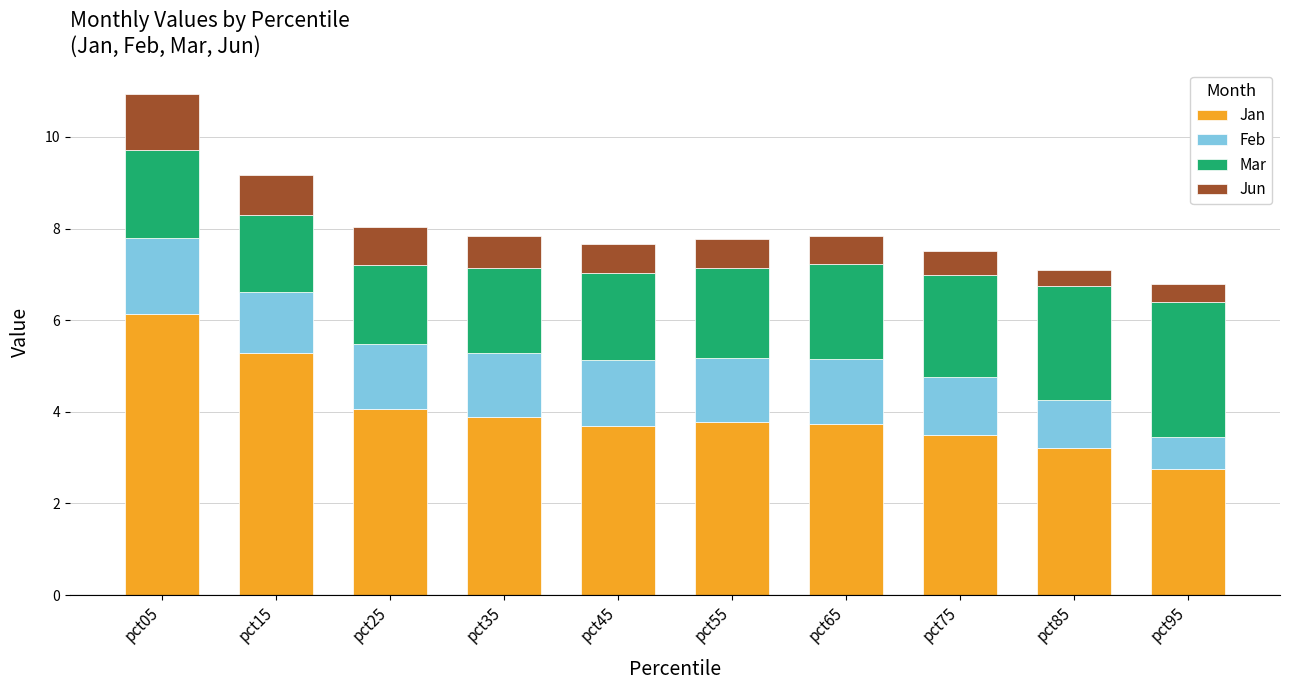

What is the difference between the maximum and minimum values in the Jan series?

3.4